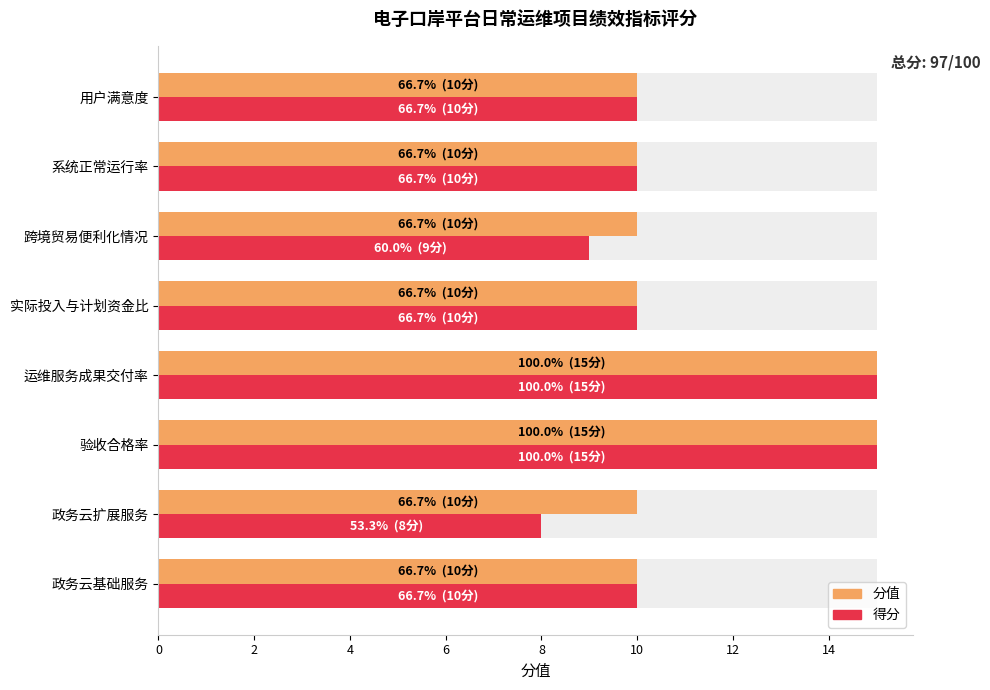

What is the lowest value of the 分值 series?

10